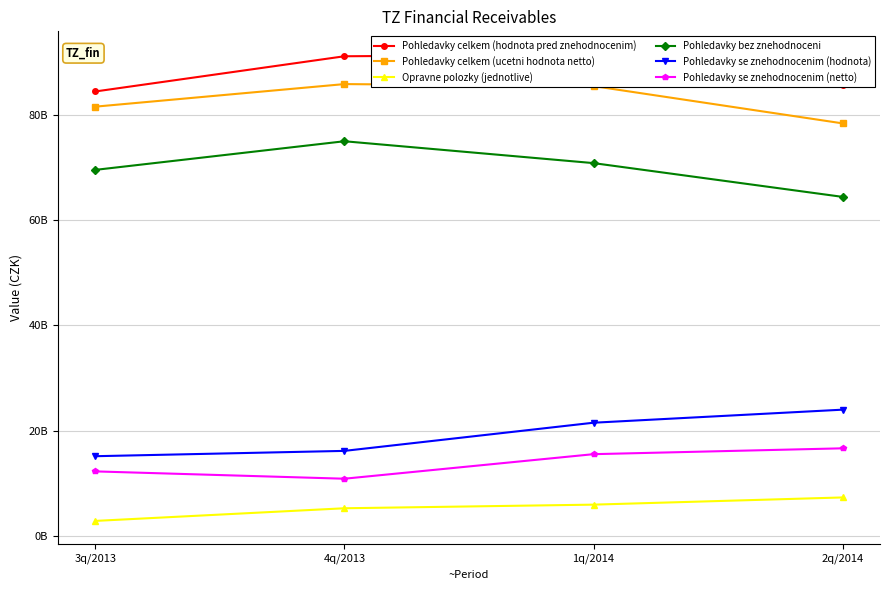

What are all the series names shown in the legend?

Pohledavky celkem (hodnota pred znehodnocenim), Pohledavky celkem (ucetni hodnota netto), Opravne polozky (jednotlive), Pohledavky bez znehodnoceni, Pohledavky se znehodnocenim (hodnota), Pohledavky se znehodnocenim (netto)